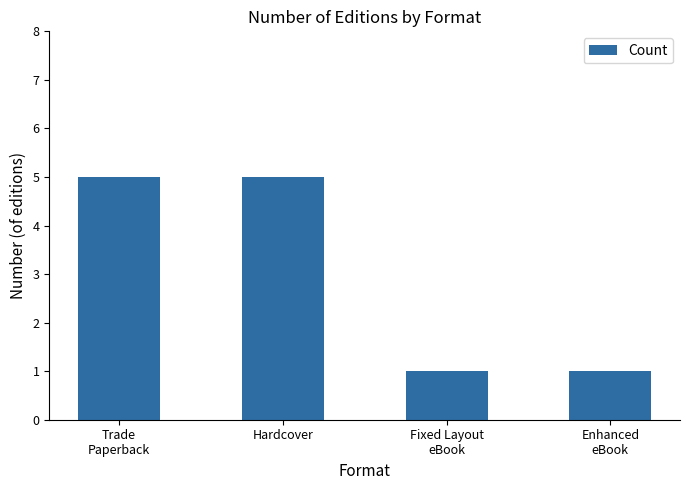

How many categories are shown in the chart?

4